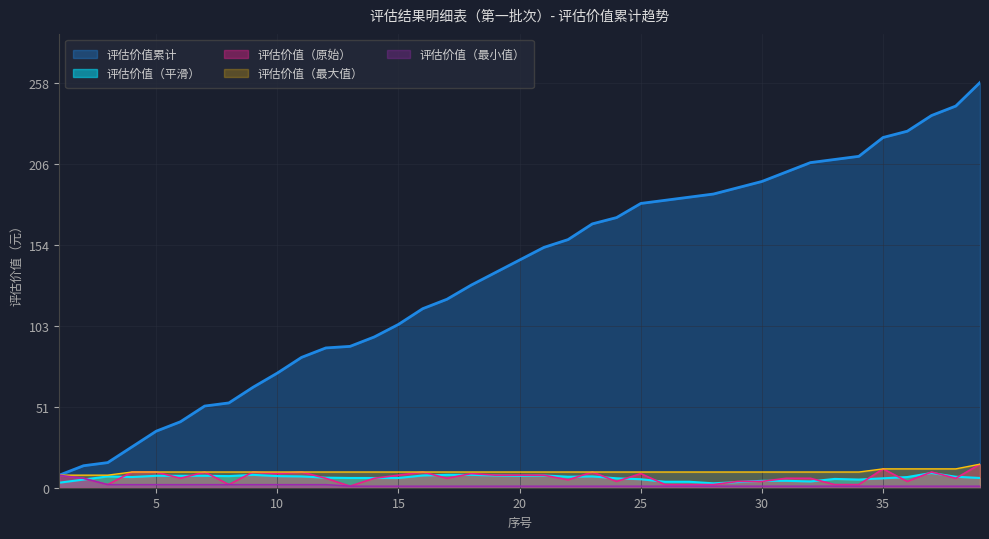

At which category does the chart reach its peak across all series?

39